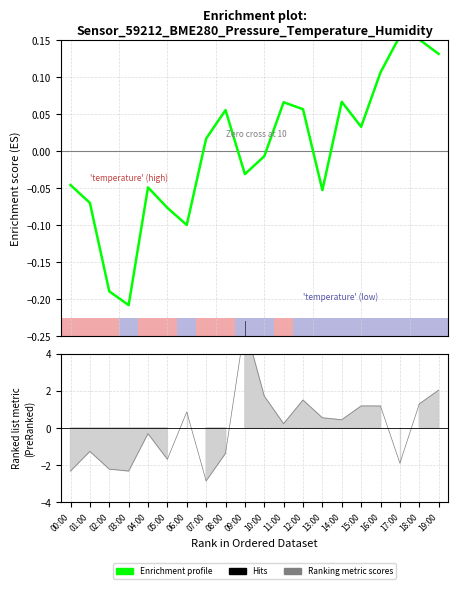

Which category has the lowest value across all series?

03:00